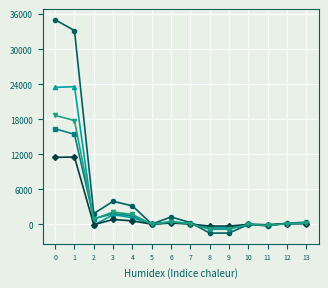

What is the greatest value displayed?

35029